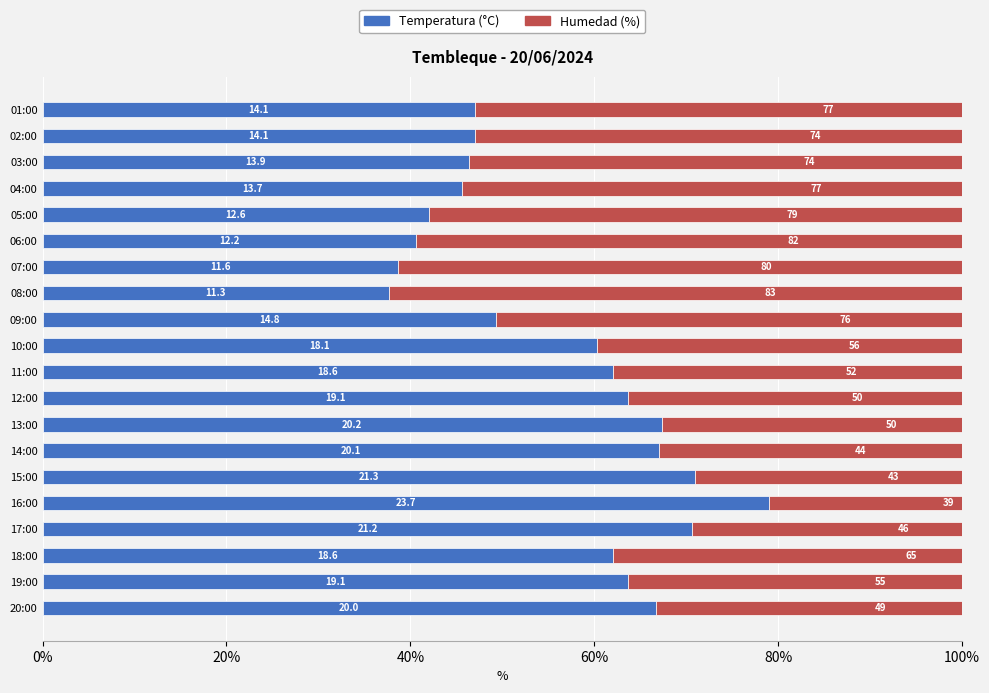

What is the average value of the Humedad (%) series?

62.5